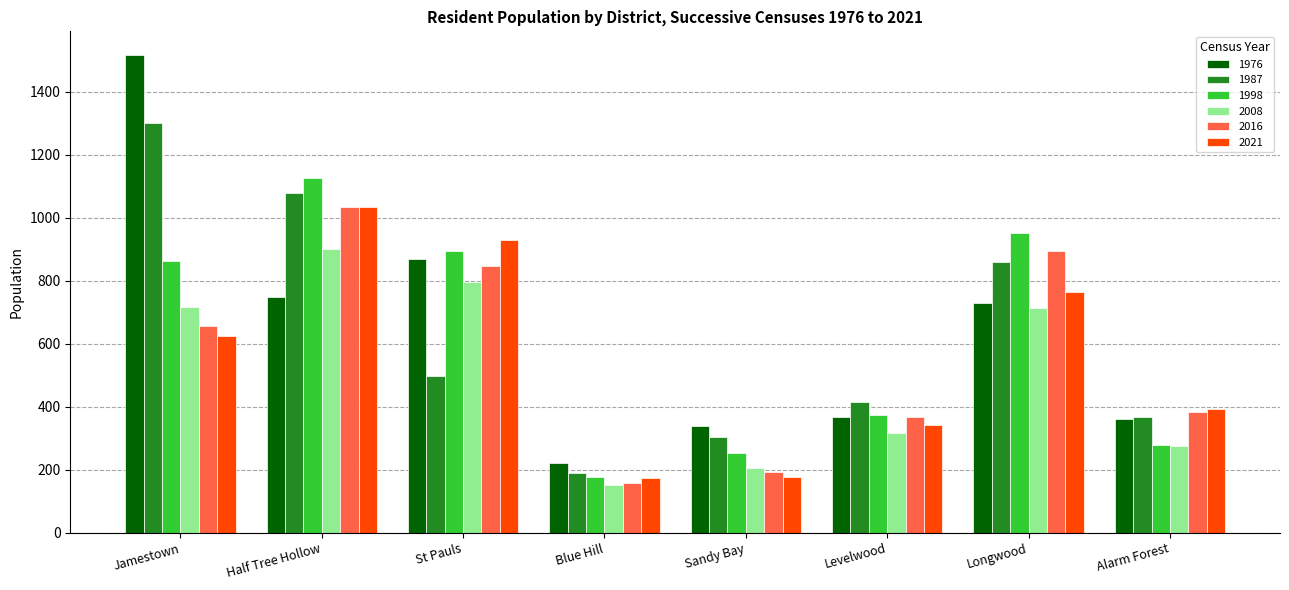

True or false: 1976 has a value of 547 at Levelwood.

False